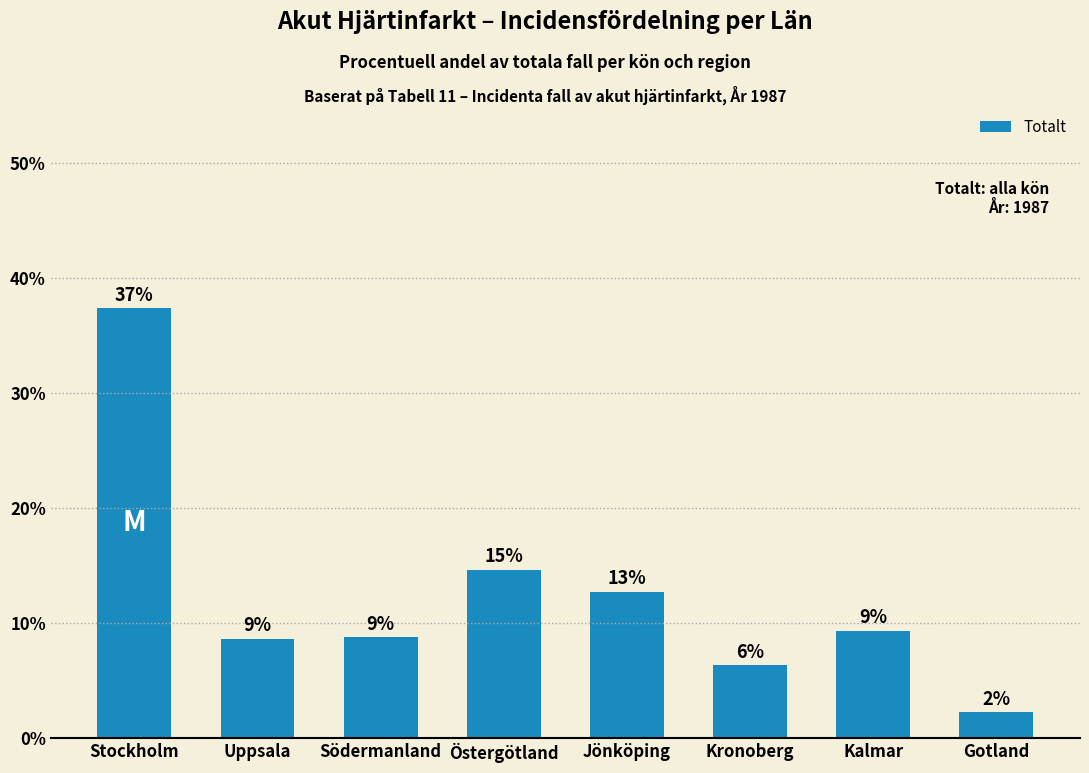

Reading right to left, transcribe all the data shown in this chart.

Gotland=2.2	Kalmar=9.3	Kronoberg=6.3	Jönköping=12.7	Östergötland=14.6	Södermanland=8.8	Uppsala=8.6	Stockholm=37.3